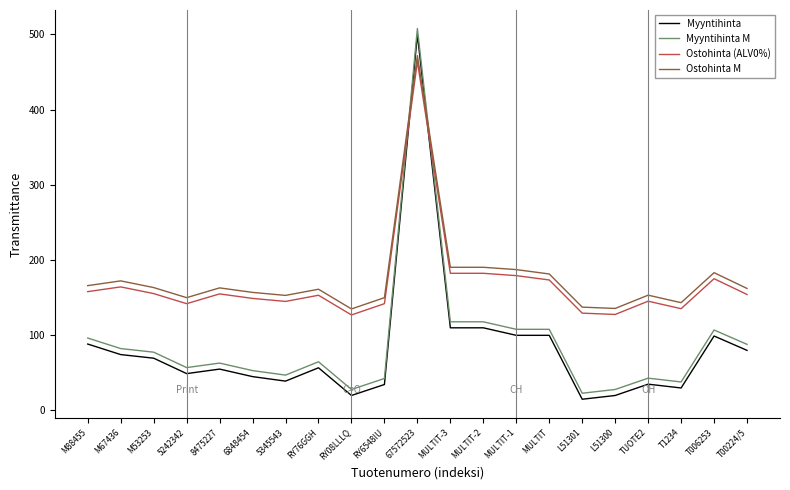

True or false: Ostohinta M has more than 0 points higher than both neighbors.

True